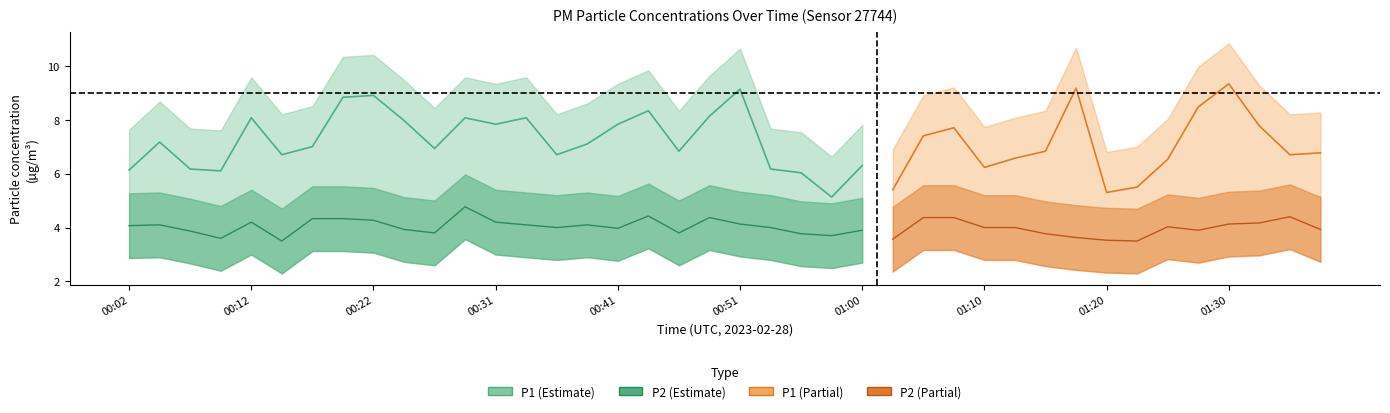

Reading right to left, extract all data points from this chart.

P1: 6.8	6.7	7.8	9.3	8.5	6.5	5.5	5.3	9.2	6.8	6.6	6.2	7.7	7.4	5.4	6.3	5.1	6.0	6.2	9.1	8.1	6.8	8.3	7.8	7.1	6.7	8.1	7.8	8.1	6.9	8.0	8.9	8.8	7.0	6.7	8.1	6.1	6.2	7.2	6.1
P2: 3.9	4.4	4.2	4.1	3.9	4.0	3.5	3.5	3.6	3.8	4.0	4.0	4.4	4.4	3.6	3.9	3.7	3.8	4.0	4.1	4.4	3.8	4.4	4.0	4.1	4.0	4.1	4.2	4.8	3.8	3.9	4.3	4.3	4.3	3.5	4.2	3.6	3.9	4.1	4.1